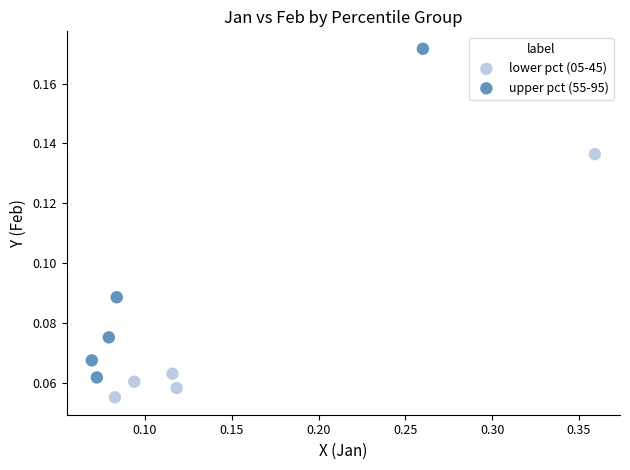

Which series reaches the maximum Y coordinate?

upper pct (55-95)